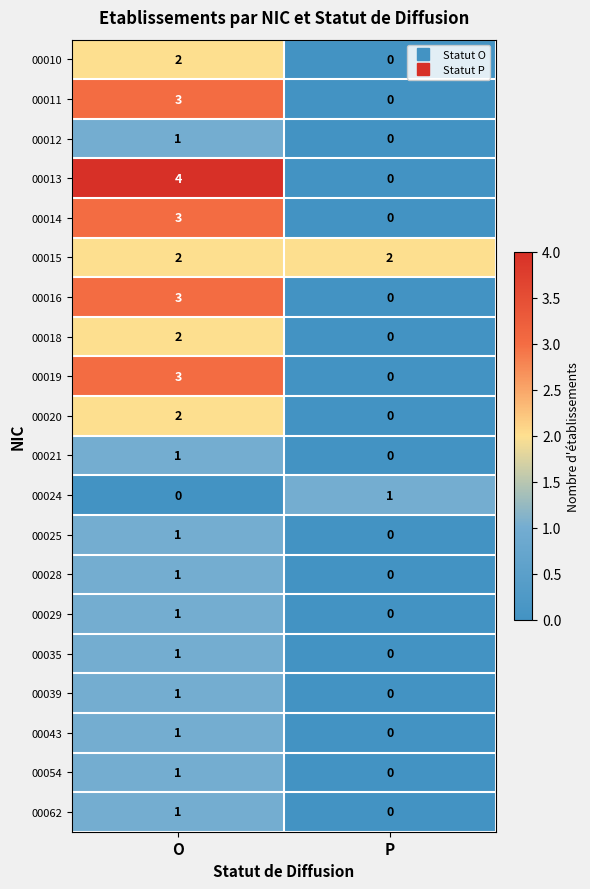

Which series has the largest range (max minus min)?

00013